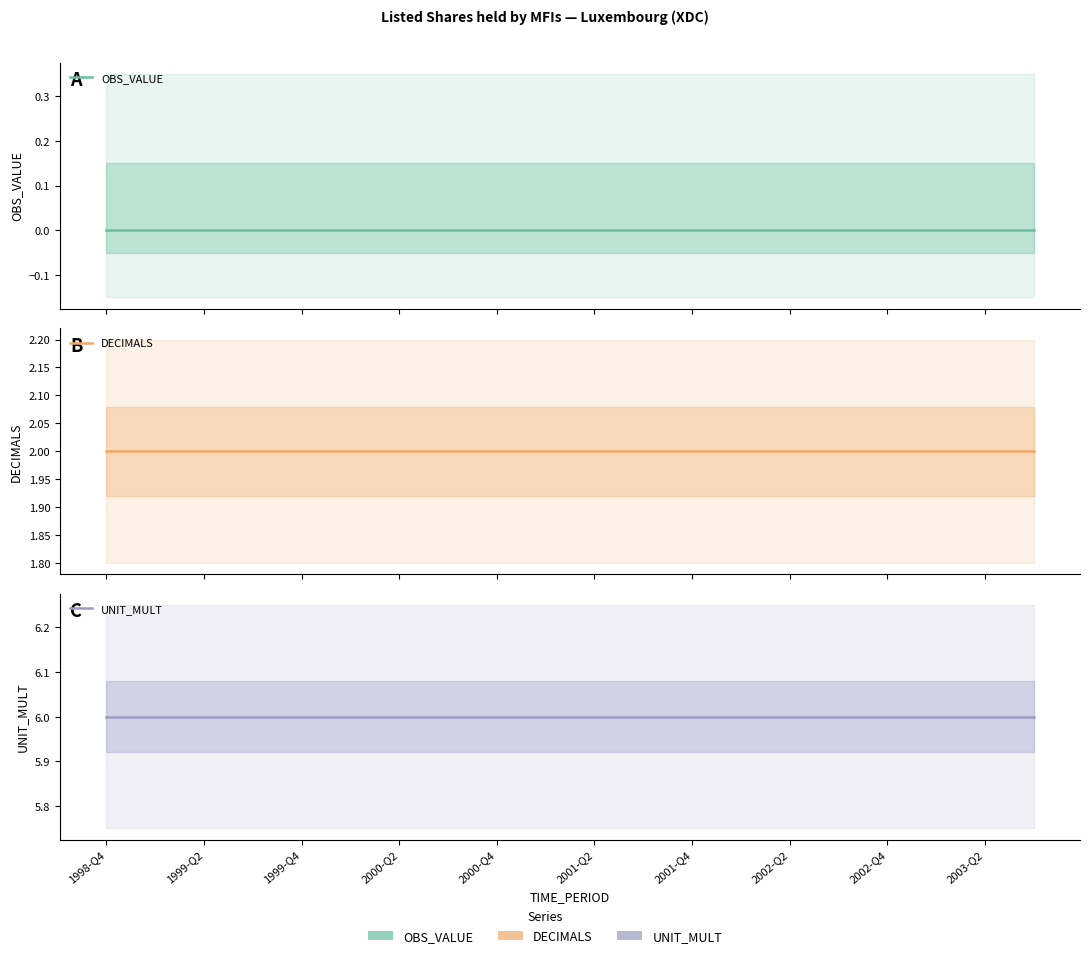

The value of DECIMALS at 1999-Q4 is 1. True or false?

False